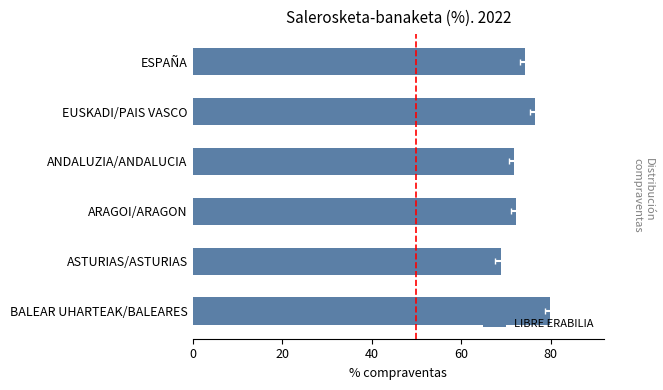

What is the greatest value displayed?

79.9